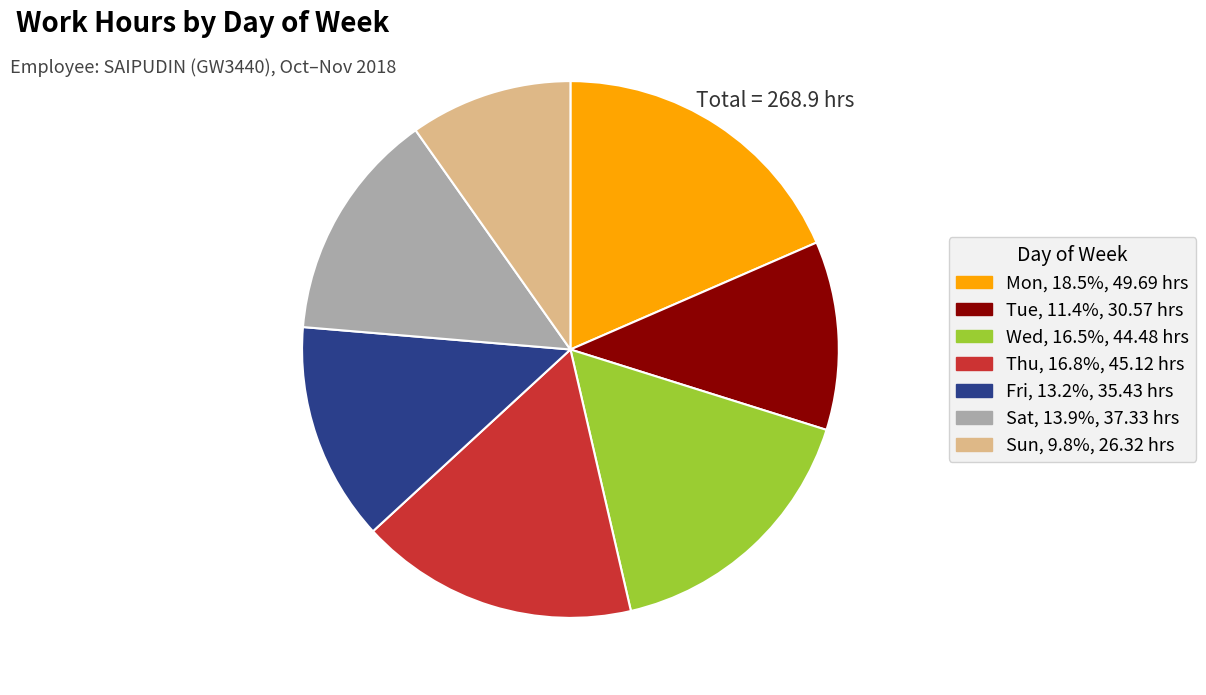

Count the number of slices in the pie.

7